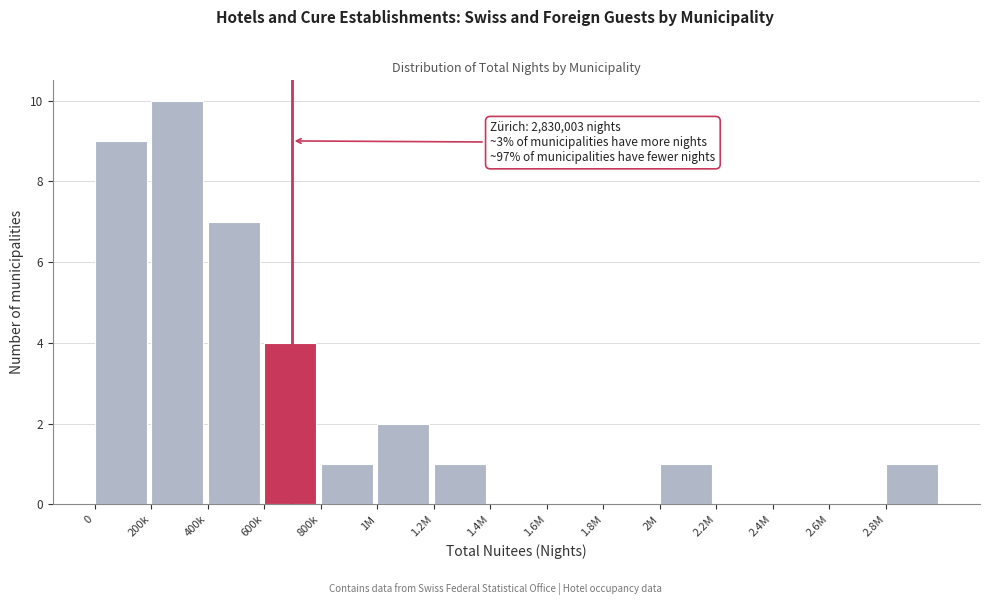

Reading left to right, transcribe all the data shown in this chart.

0=9	200k=10	400k=7	600k=4	800k=1	1M=2	1.2M=1	1.4M=0	1.6M=0	1.8M=0	2M=1	2.2M=0	2.4M=0	2.6M=0	2.8M=1